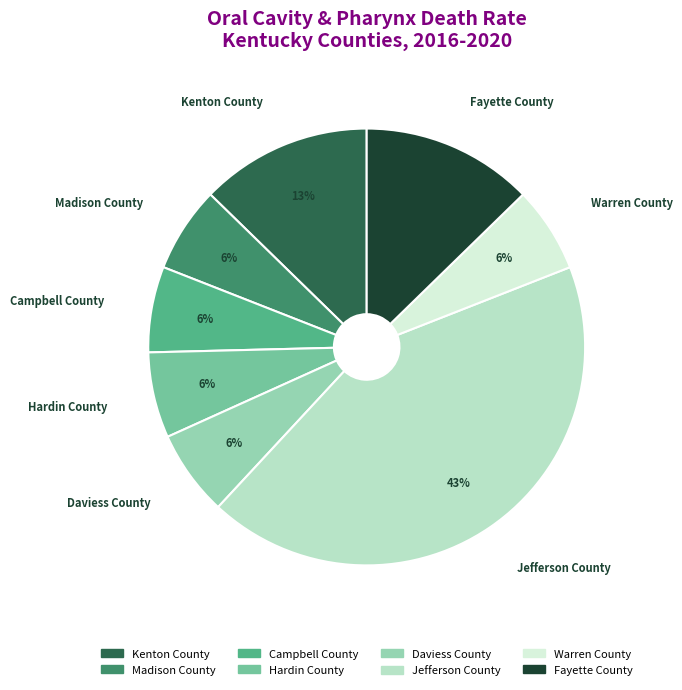

Which has a higher value, Jefferson County or Warren County?

Jefferson County